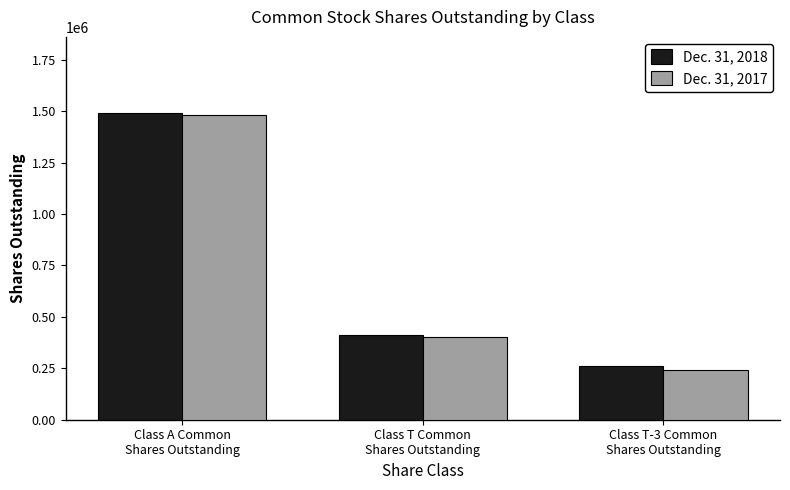

The Dec. 31, 2018 series shows 345826 at Class T-3 Common
Shares Outstanding. True or false?

False